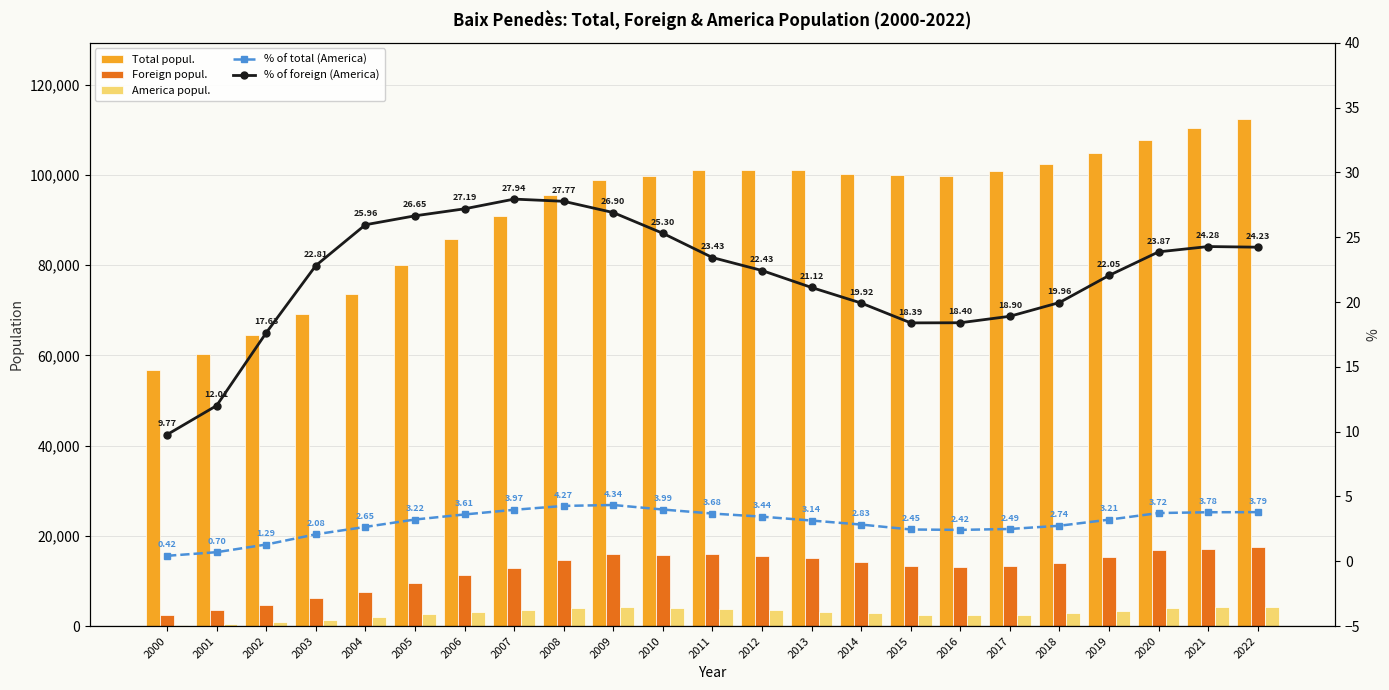

Reading left to right, transcribe all the data shown in this chart.

Total popul.: 56843.0	60369.0	64612.0	69083.0	73665.0	79967.0	85756.0	90891.0	95644.0	98861.0	99786.0	101115.0	101138.0	101100.0	100262.0	99934.0	99813.0	100850.0	102409.0	104991.0	107803.0	110439.0	112460.0
Foreign popul.: 2447.0	3497.0	4730.0	6286.0	7527.0	9654.0	11399.0	12905.0	14691.0	15966.0	15753.0	15872.0	15503.0	15024.0	14220.0	13313.0	13155.0	13299.0	14085.0	15283.0	16793.0	17190.0	17578.0
America popul.: 239.0	420.0	834.0	1434.0	1954.0	2573.0	3099.0	3606.0	4080.0	4295.0	3985.0	3719.0	3478.0	3173.0	2833.0	2448.0	2420.0	2513.0	2811.0	3370.0	4009.0	4174.0	4260.0
% of total (America): 0.4	0.7	1.3	2.1	2.6	3.2	3.6	4.0	4.3	4.3	4.0	3.7	3.4	3.1	2.8	2.5	2.4	2.5	2.7	3.2	3.7	3.8	3.8
% of foreign (America): 9.8	12.0	17.6	22.8	26.0	26.6	27.2	27.9	27.8	26.9	25.3	23.4	22.4	21.1	19.9	18.4	18.4	18.9	20.0	22.1	23.9	24.3	24.2